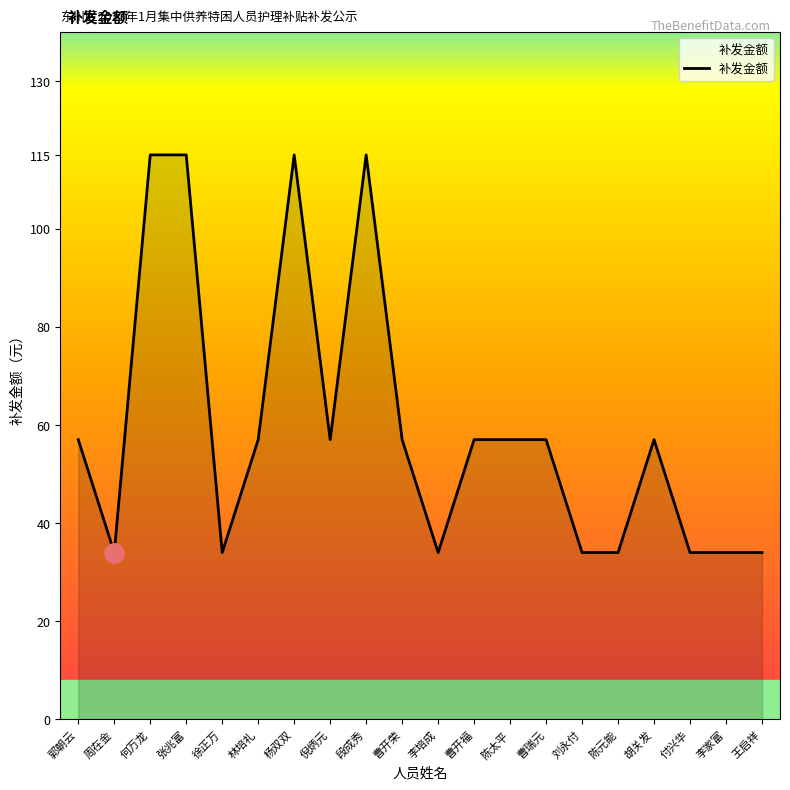

What is the minimum value shown in the chart?

34